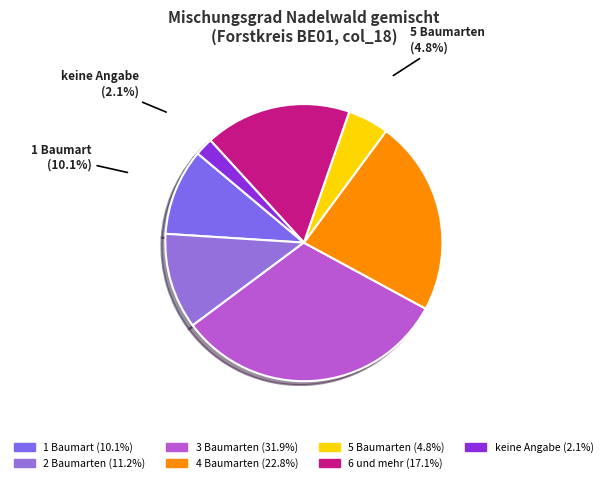

How much of the chart is everything except 1 Baumart?

89.9%